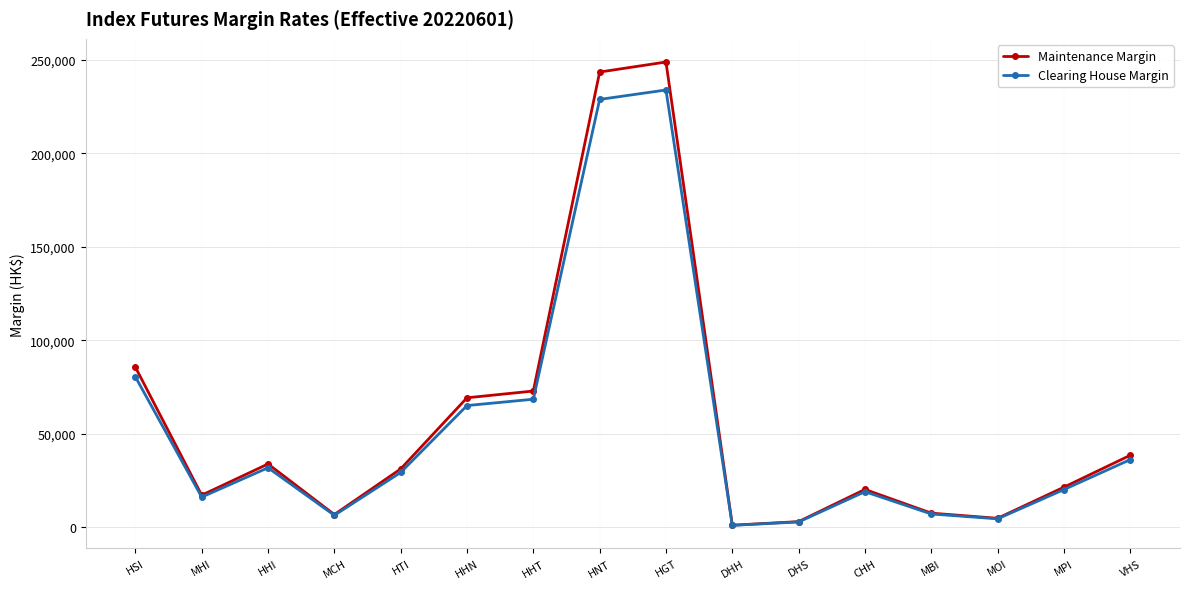

What are all the series names shown in the legend?

Maintenance Margin, Clearing House Margin